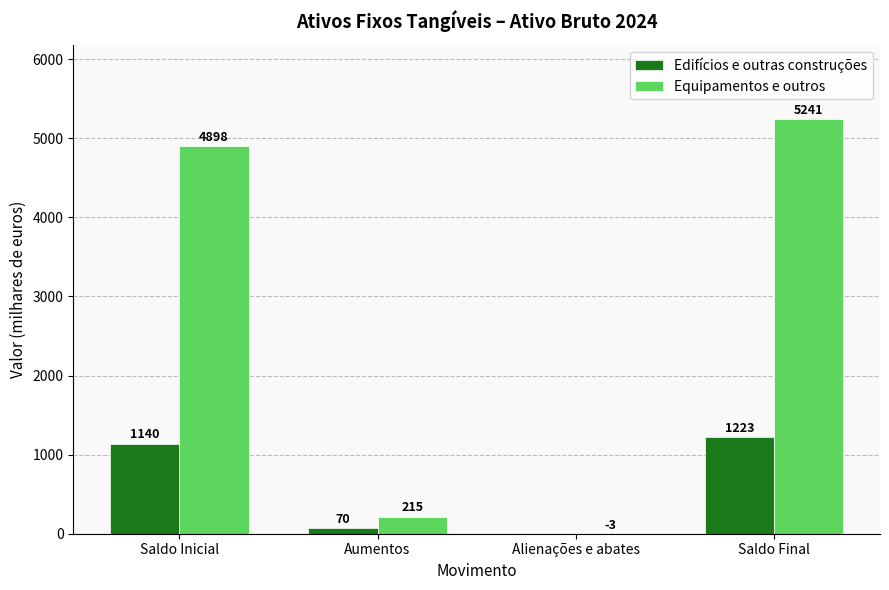

True or false: Edifícios e outras construções has a value of 0 at Alienações e abates.

True